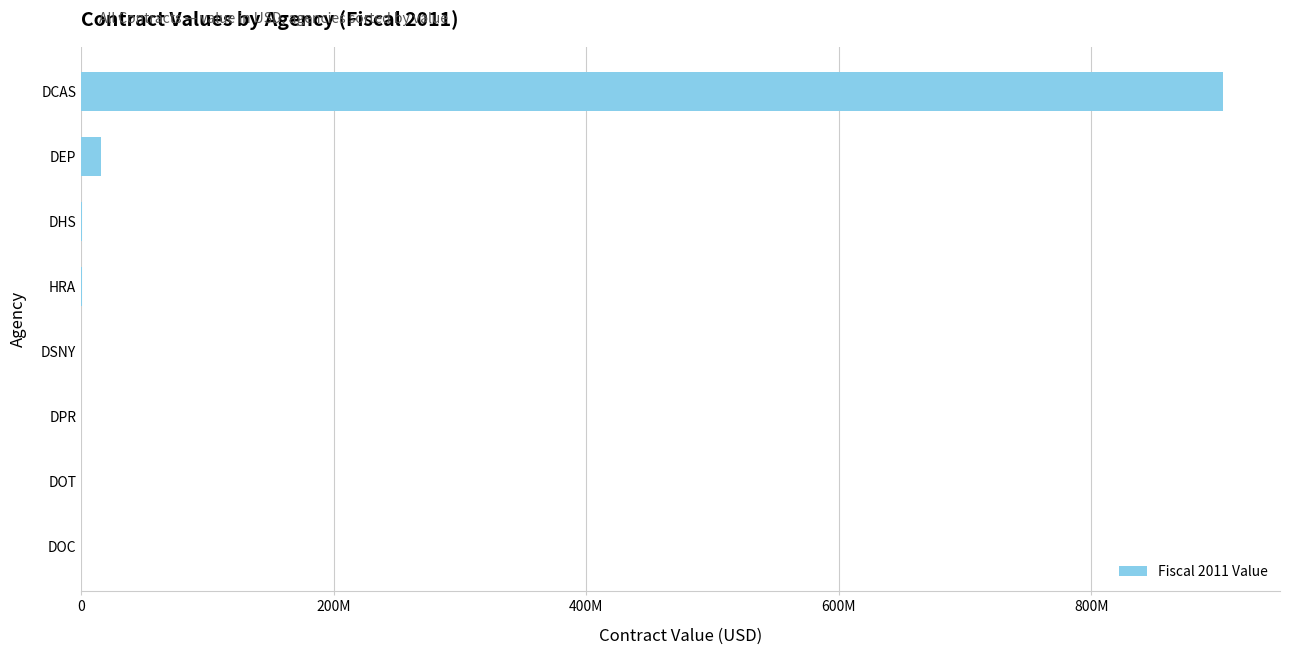

Are the bars horizontal?

Yes